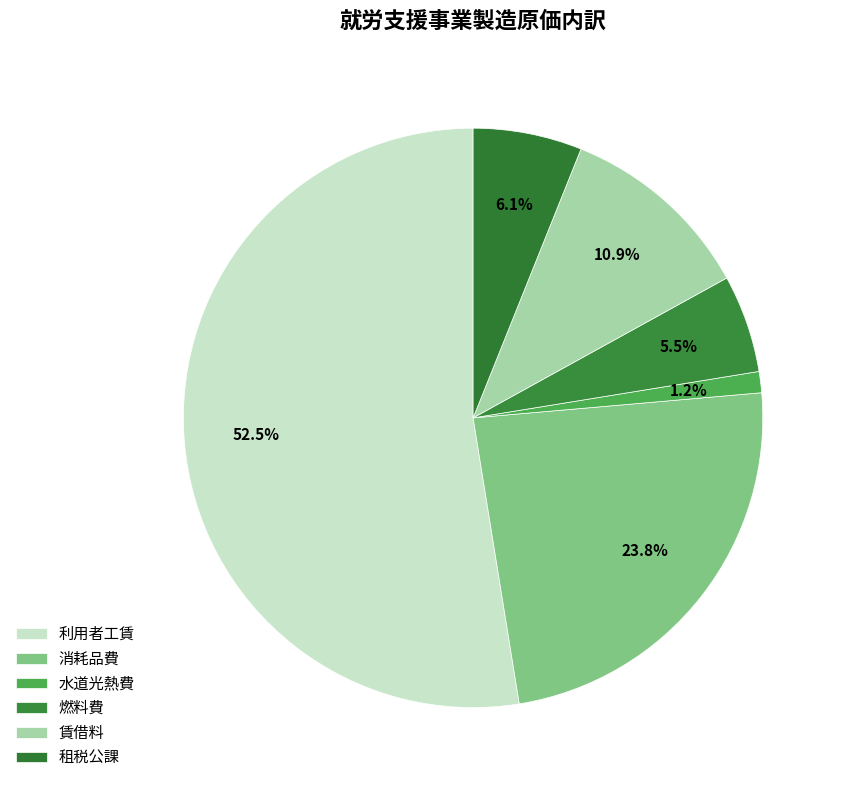

Which category has the biggest portion of the pie?

利用者工賃